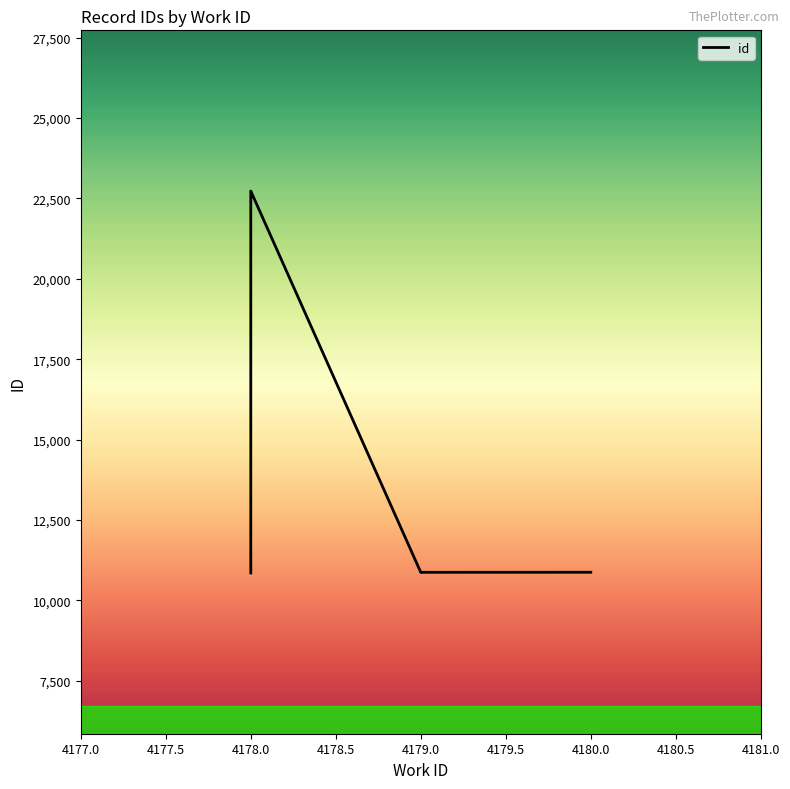

Which has a higher value, 4178.0 or 4178.0?

4178.0